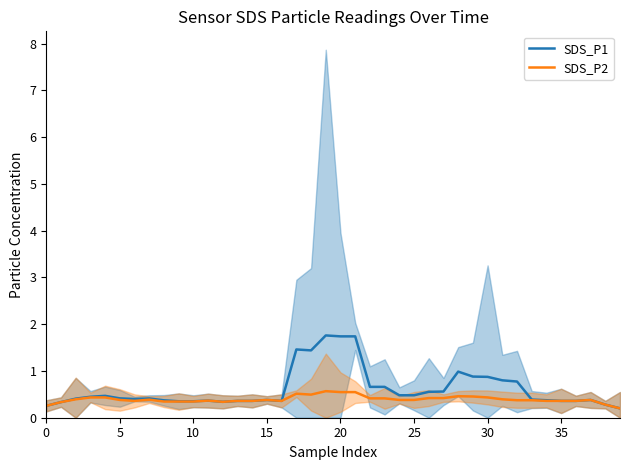

The SDS_P2 series shows 0.1 at 15. True or false?

False